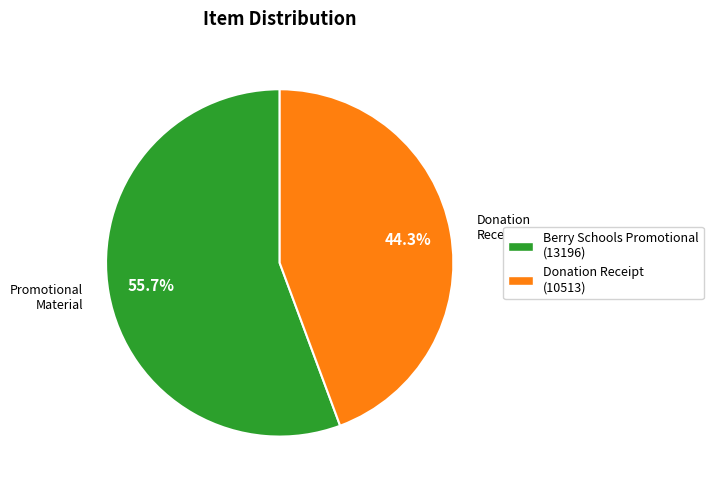

How many slices are in this pie chart?

2